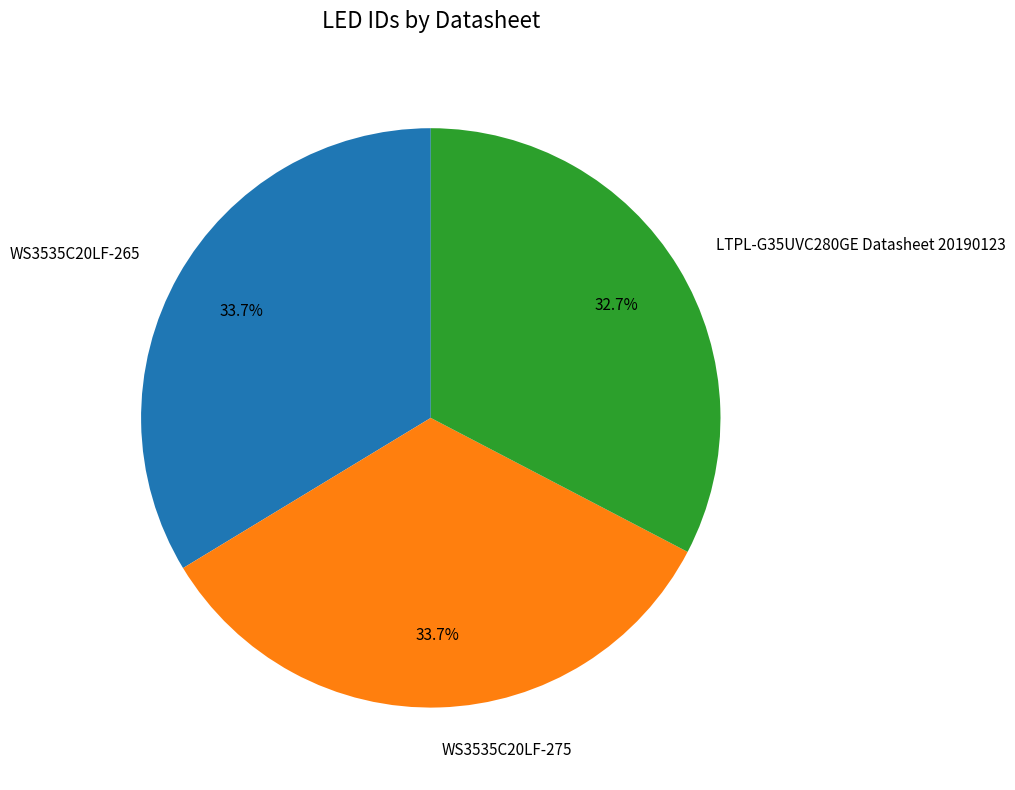

Is it true that WS3535C20LF-265 is 34% of the pie?

True